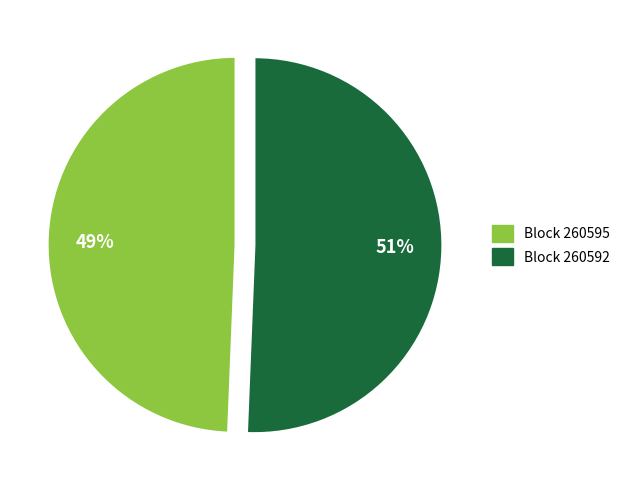

To the nearest percent, what is the average slice percentage?

50%